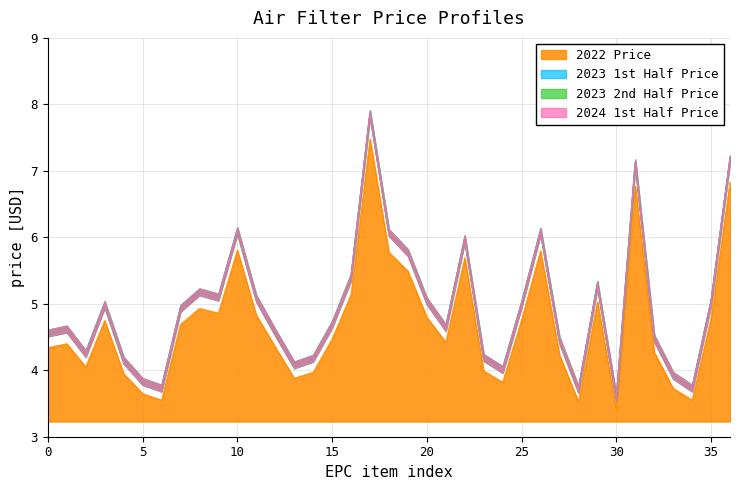

Reading left to right, extract all data points from this chart.

2022 Price: 4.3	4.4	4.0	4.8	4.0	3.6	3.5	4.7	4.9	4.9	5.8	4.8	4.3	3.9	4.0	4.5	5.1	7.5	5.8	5.5	4.8	4.4	5.7	4.0	3.8	4.8	5.8	4.2	3.5	5.0	3.4	6.8	4.3	3.7	3.6	4.8	6.8
2023 1st Half Price: 4.6	4.6	4.2	5.0	4.2	3.8	3.7	4.9	5.2	5.1	6.1	5.1	4.6	4.1	4.2	4.7	5.4	7.9	6.1	5.8	5.0	4.6	6.0	4.2	4.0	5.0	6.1	4.5	3.7	5.3	3.6	7.1	4.5	3.9	3.7	5.0	7.2
2023 2nd Half Price: 4.6	4.6	4.2	5.0	4.2	3.8	3.7	4.9	5.2	5.1	6.1	5.1	4.6	4.1	4.2	4.7	5.4	7.9	6.1	5.8	5.0	4.6	6.0	4.2	4.0	5.0	6.1	4.5	3.7	5.3	3.6	7.1	4.5	3.9	3.7	5.0	7.2
2024 1st Half Price: 4.6	4.6	4.2	5.0	4.2	3.8	3.7	4.9	5.2	5.1	6.1	5.1	4.6	4.1	4.2	4.7	5.4	7.9	6.1	5.8	5.0	4.6	6.0	4.2	4.0	5.0	6.1	4.5	3.7	5.3	3.6	7.1	4.5	3.9	3.7	5.0	7.2